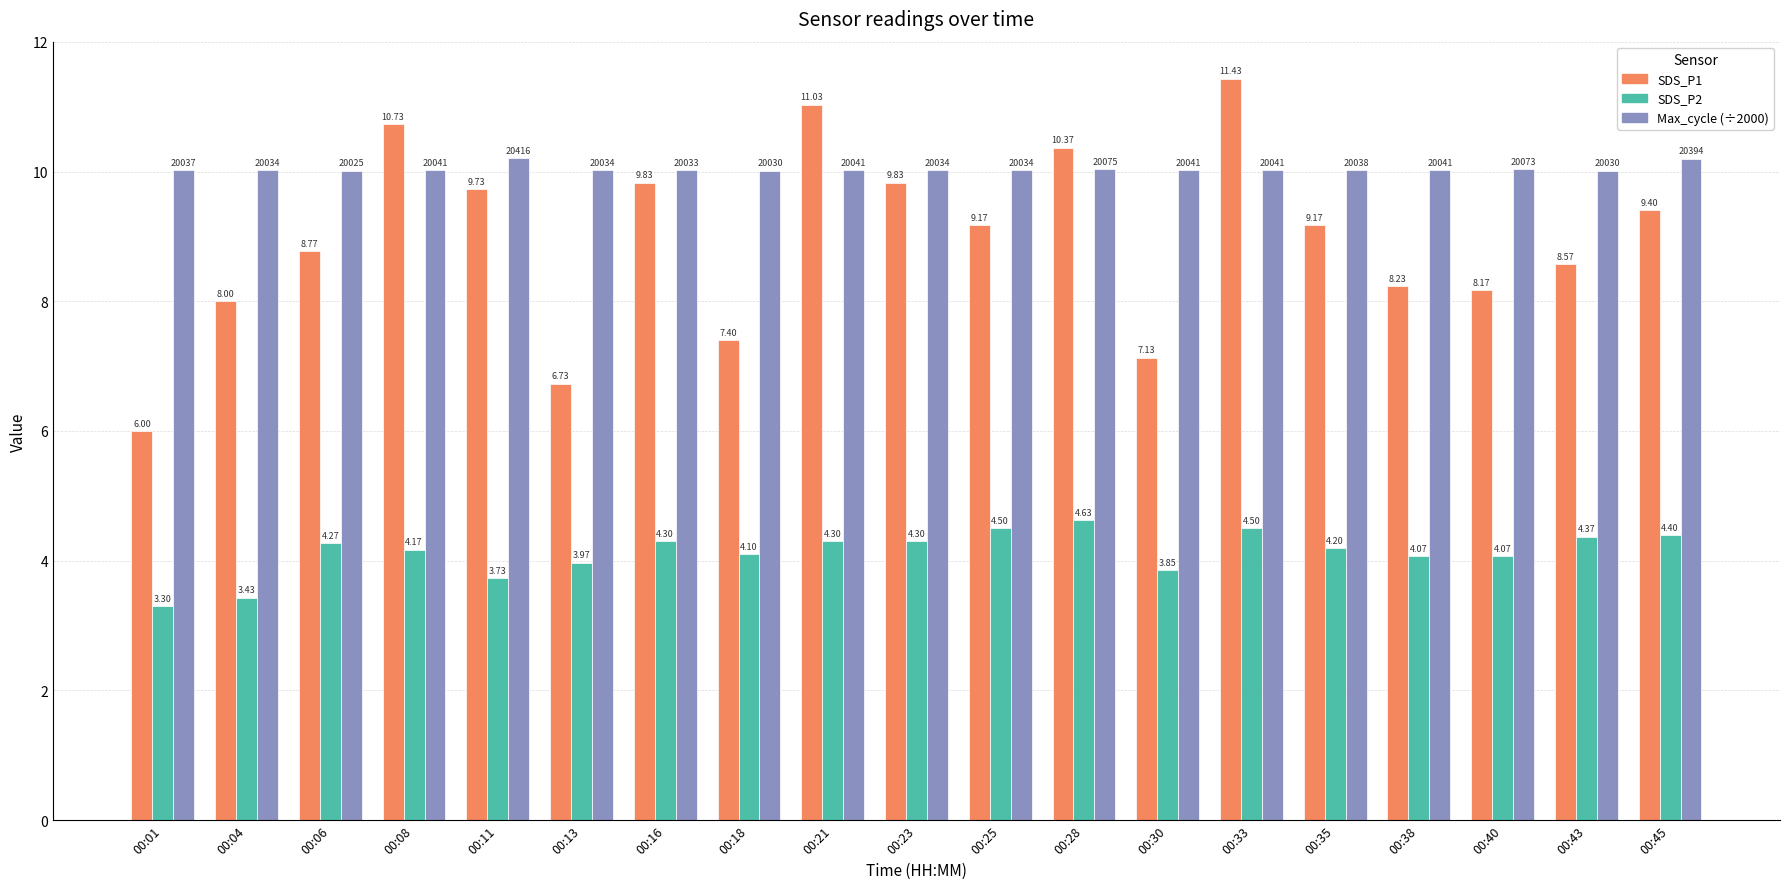

What is the difference between the highest and lowest values at 00:21?

6.7